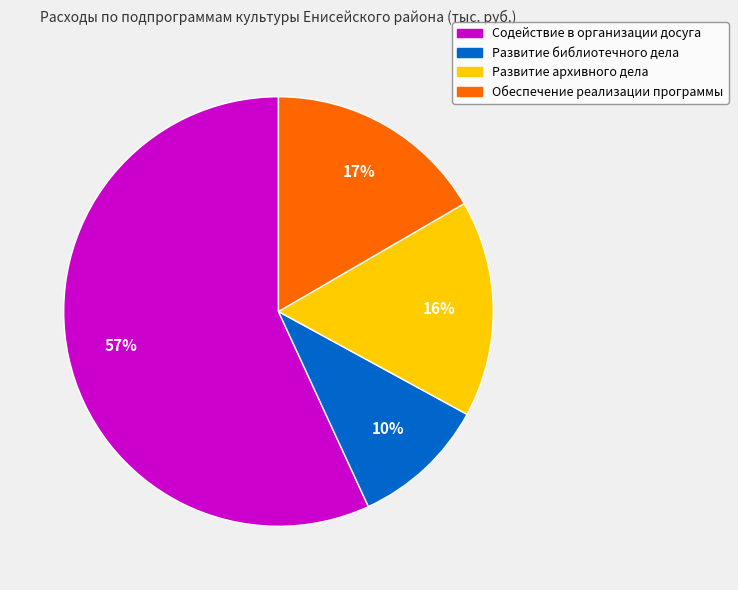

Does any single category account for the majority?

Yes